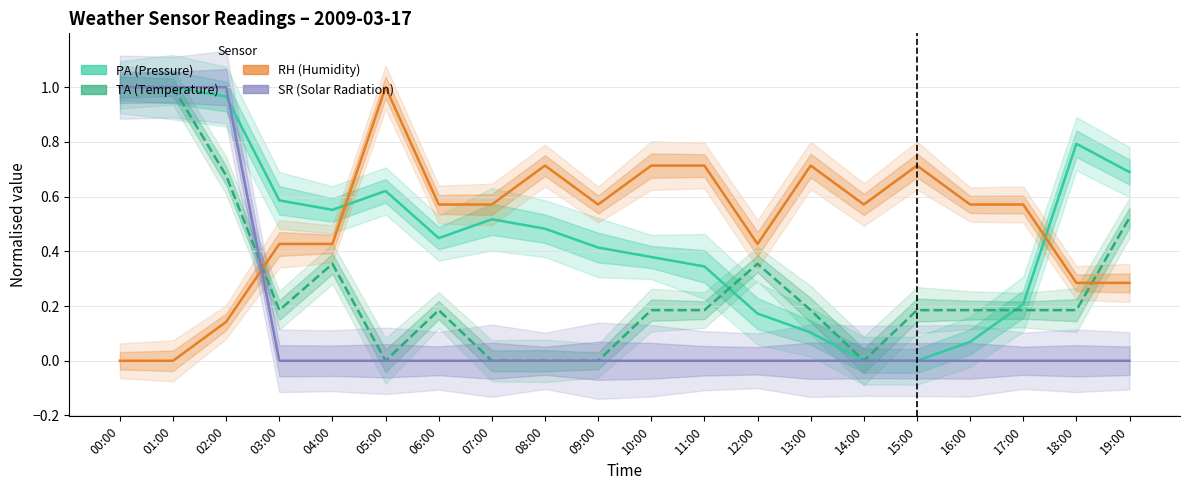

What is the maximum value for PA?

1.0